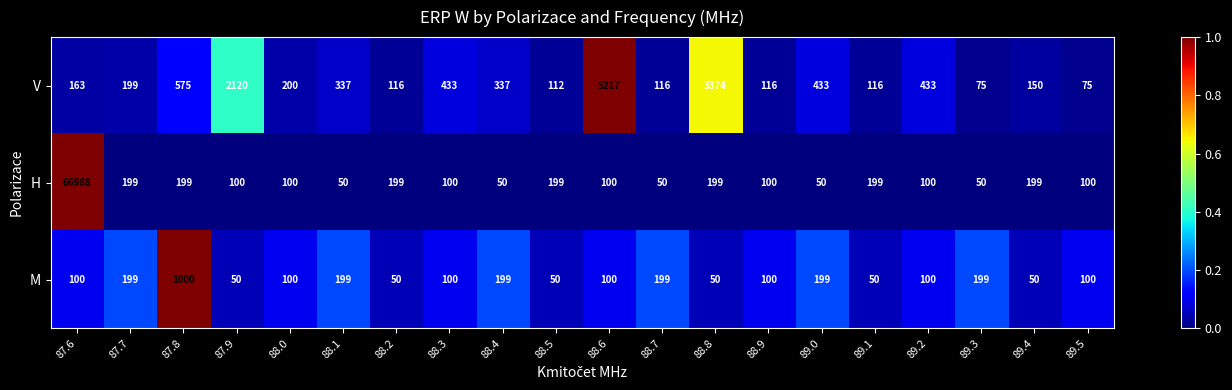

List the series in order of their overall mean, lowest first.

M, V, H